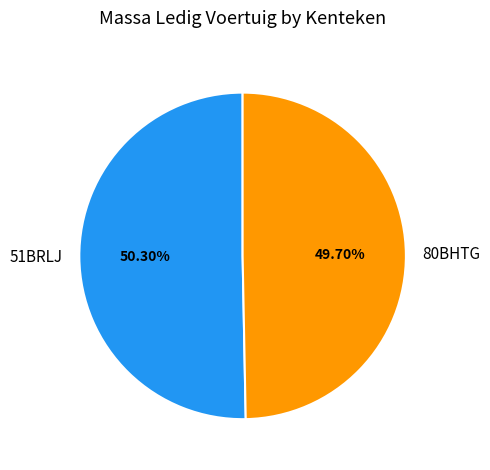

Combined, do 80BHTG and 51BRLJ account for over 50%?

Yes